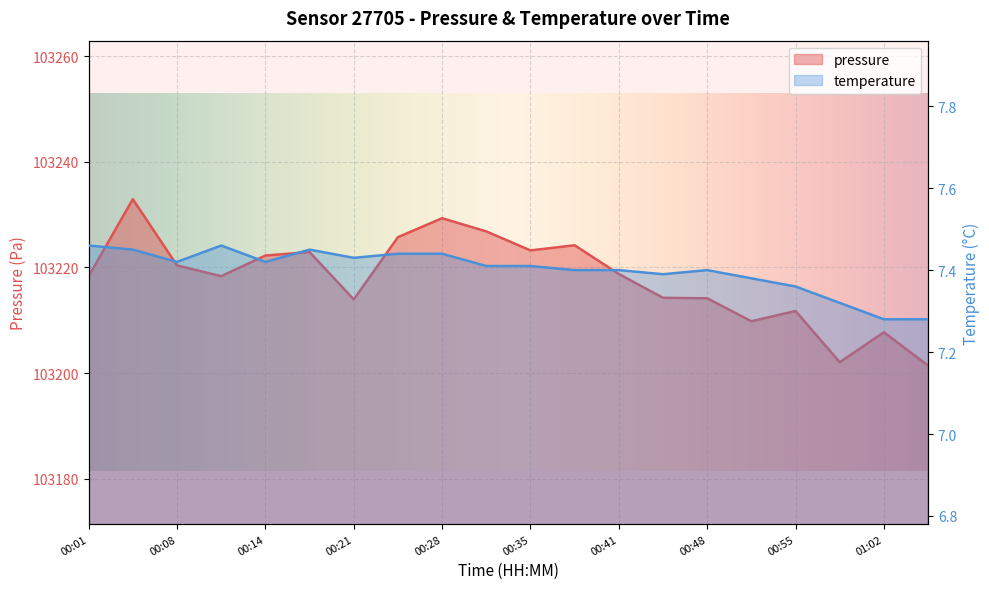

Which label corresponds to the largest value in the chart?

00:04